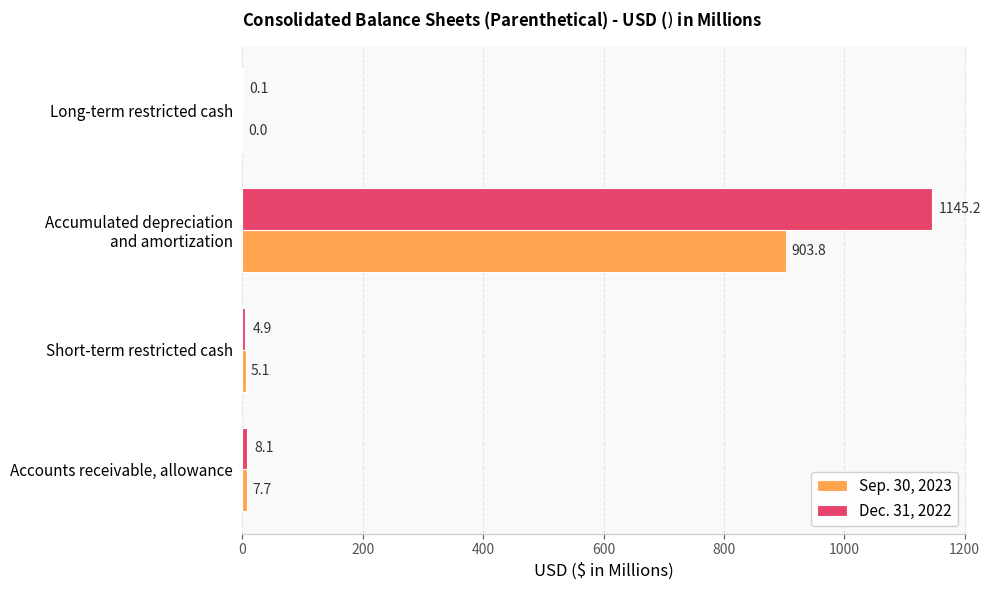

The Sep. 30, 2023 series shows 7.7 at Accounts receivable, allowance. True or false?

True